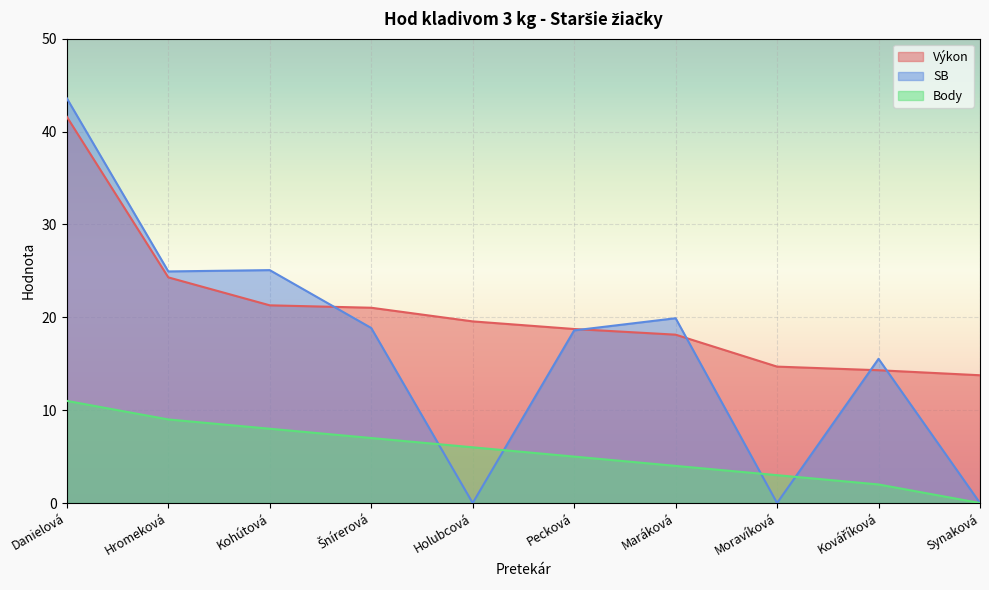

True or false: Body has a value of 4.6 at Moravíková.

False